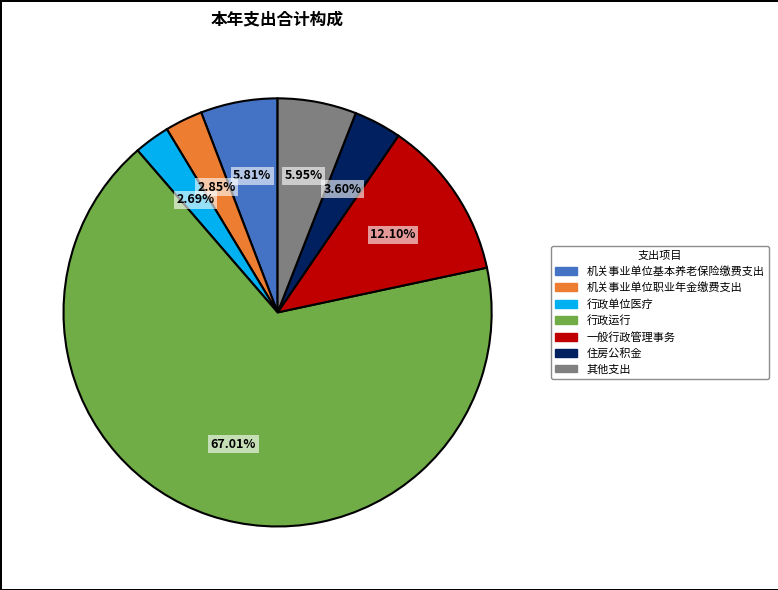

What is the largest slice in the pie chart?

行政运行